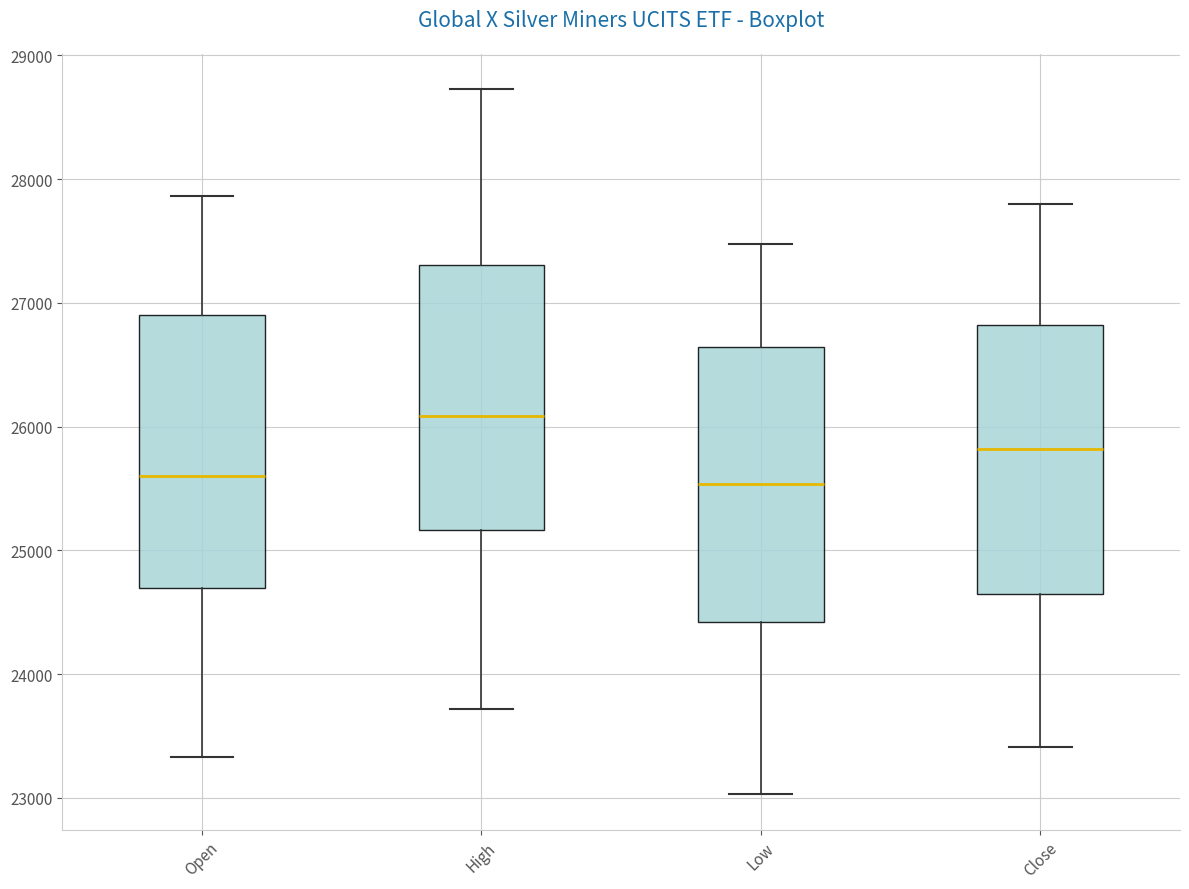

Where is the upper edge of the box for Low on the y-axis? The values are not printed on the chart, so give them approximately, as read against the axis.

26600